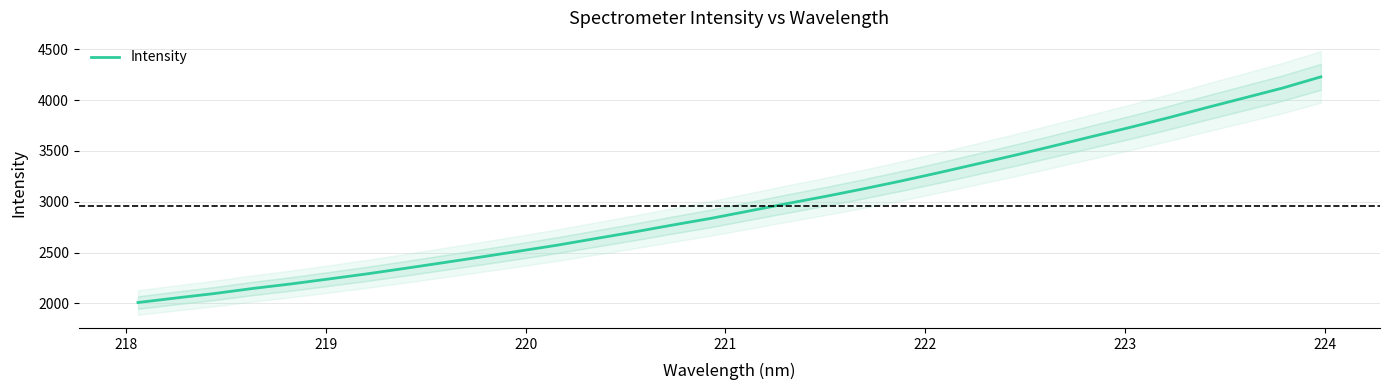

What is the average value?

2959.4